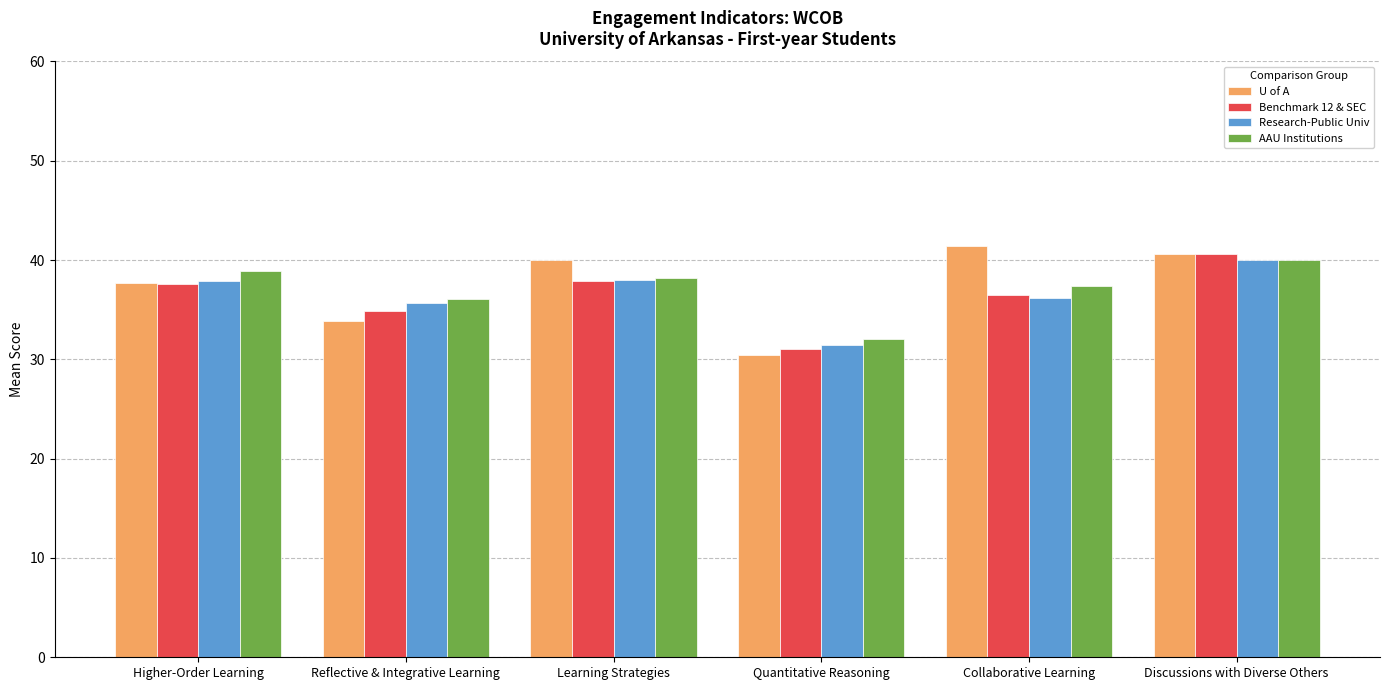

Are the bars horizontal?

No